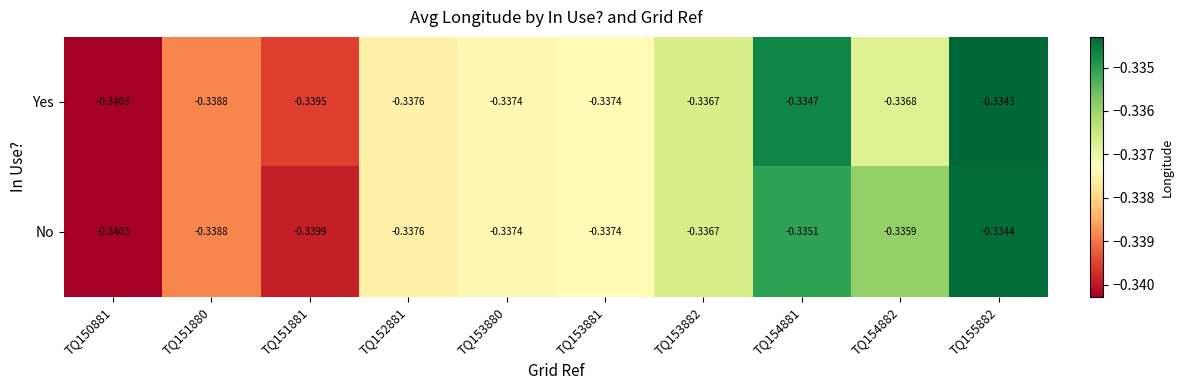

Rank the series by their maximum value, from highest to lowest.

Yes, No